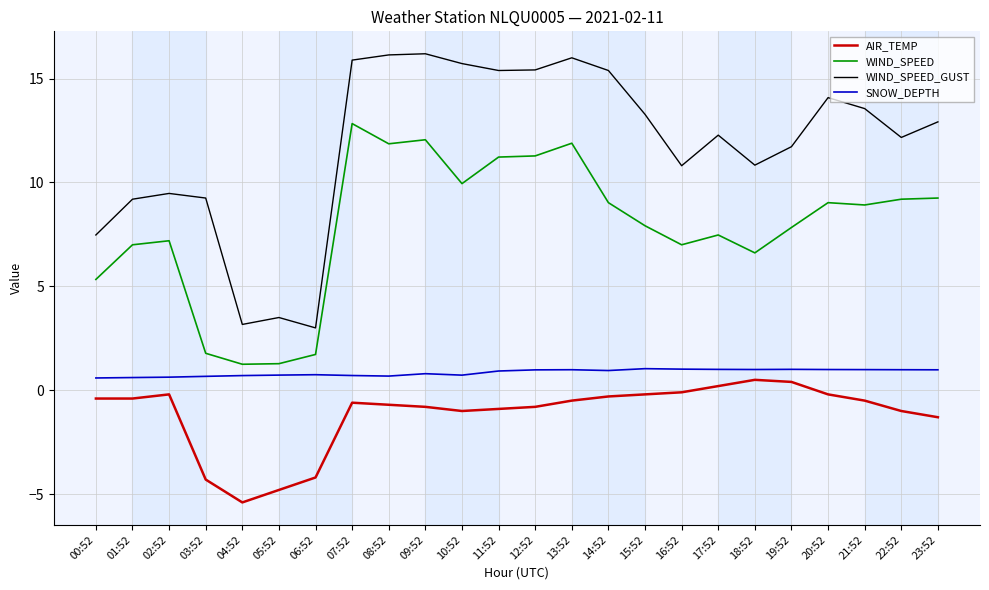

Does the chart have visible grid lines?

Yes